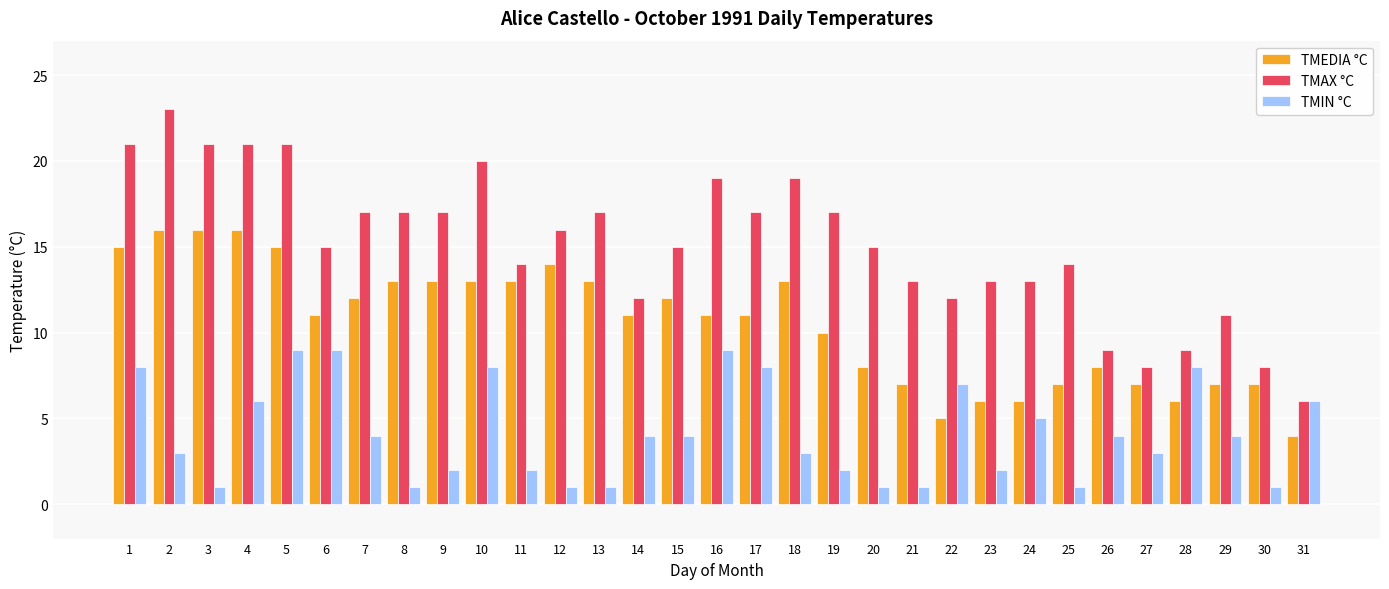

Which series has the widest spread of values?

TMAX °C